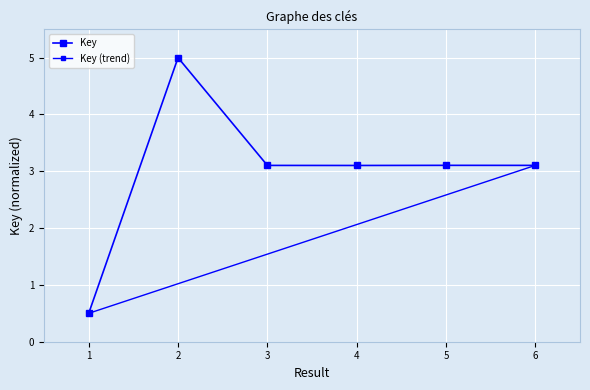

Which label corresponds to the largest value in the chart?

2